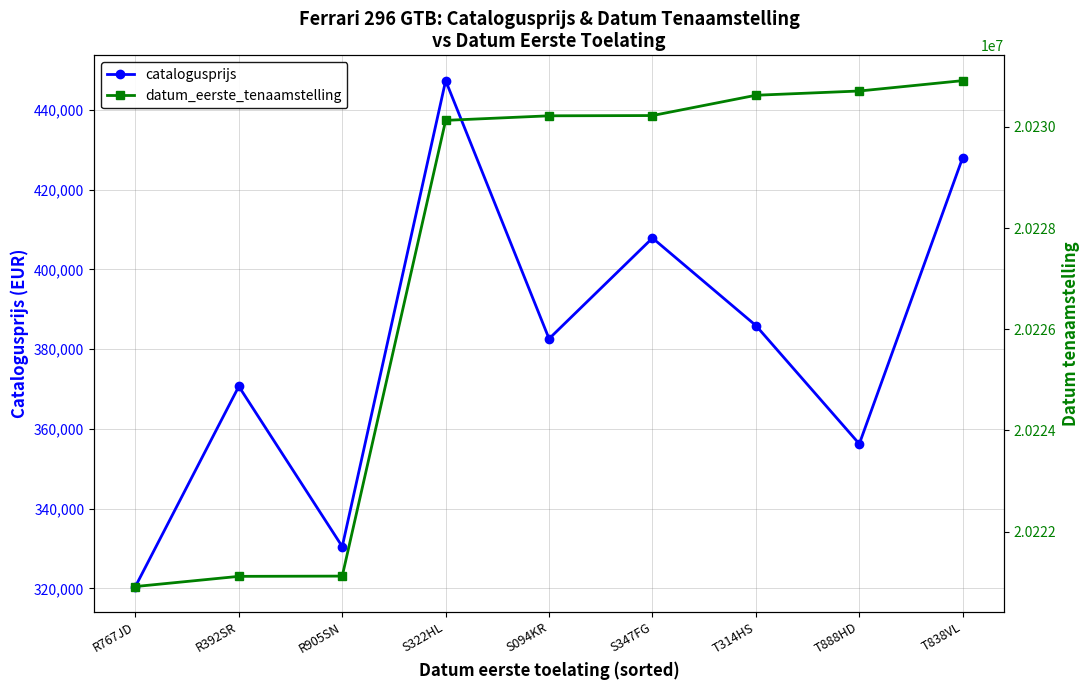

What is the difference between the second highest and minimum values in the catalogusprijs series?

107585